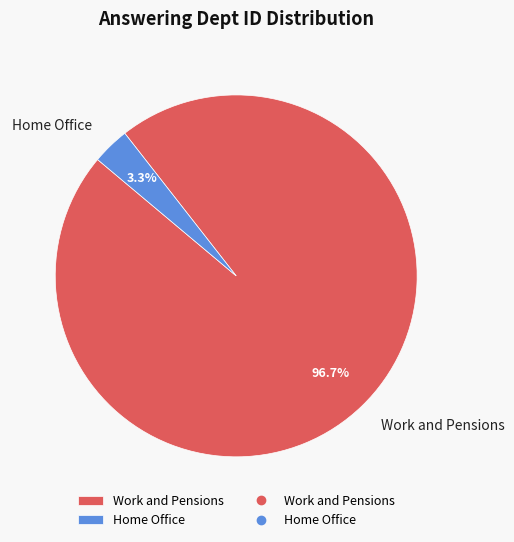

Which slice represents more than half of the pie?

Work and Pensions